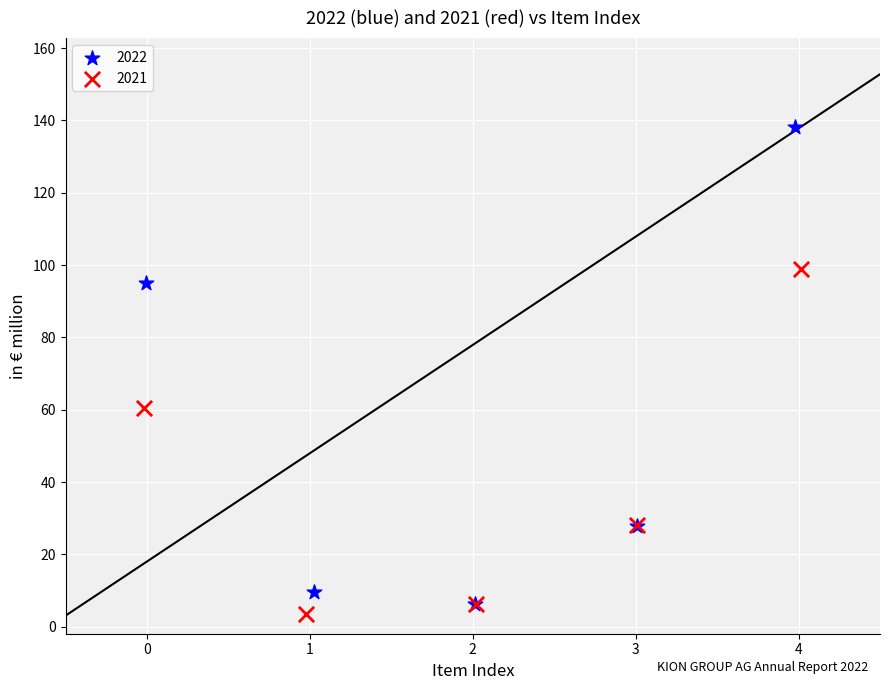

Which series has the largest Y range (max minus min)?

2022